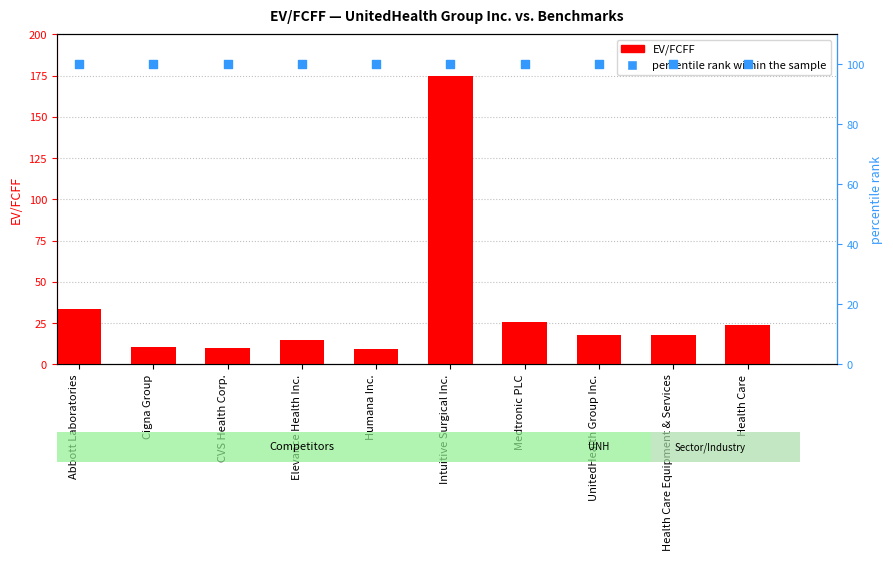

Which series contains the lowest Y value?

EV/FCFF